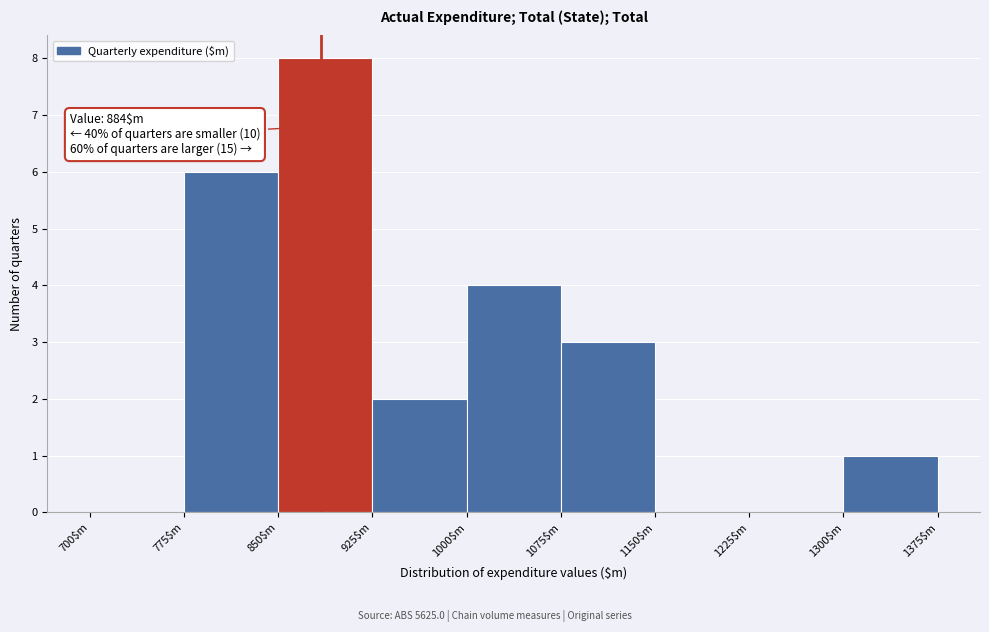

Over which range of the x-axis is the bar tallest?

850 to 925